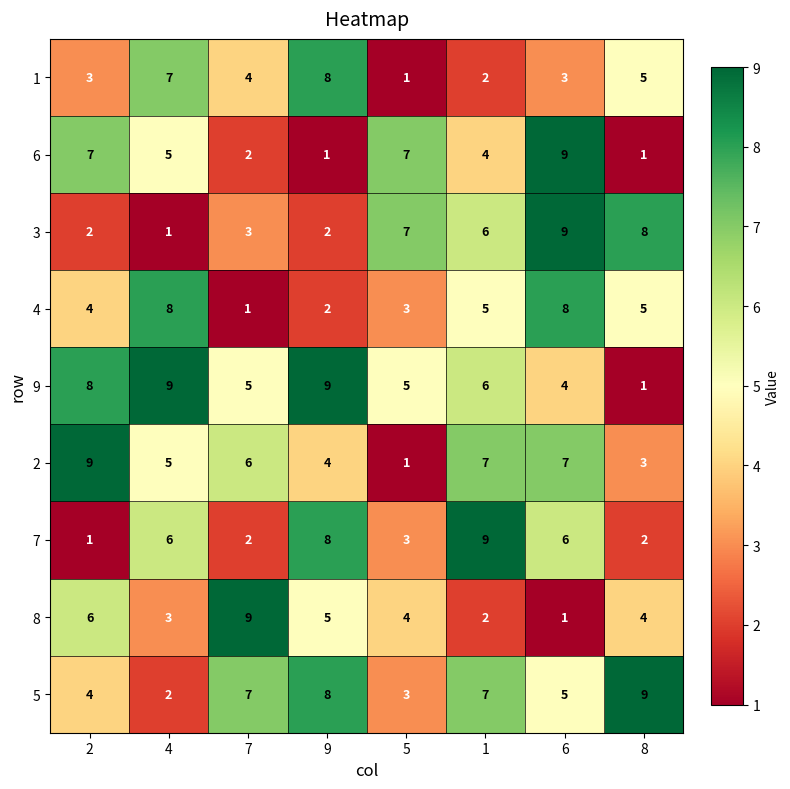

What is the difference between the maximum and second lowest values in the 4 series?

6